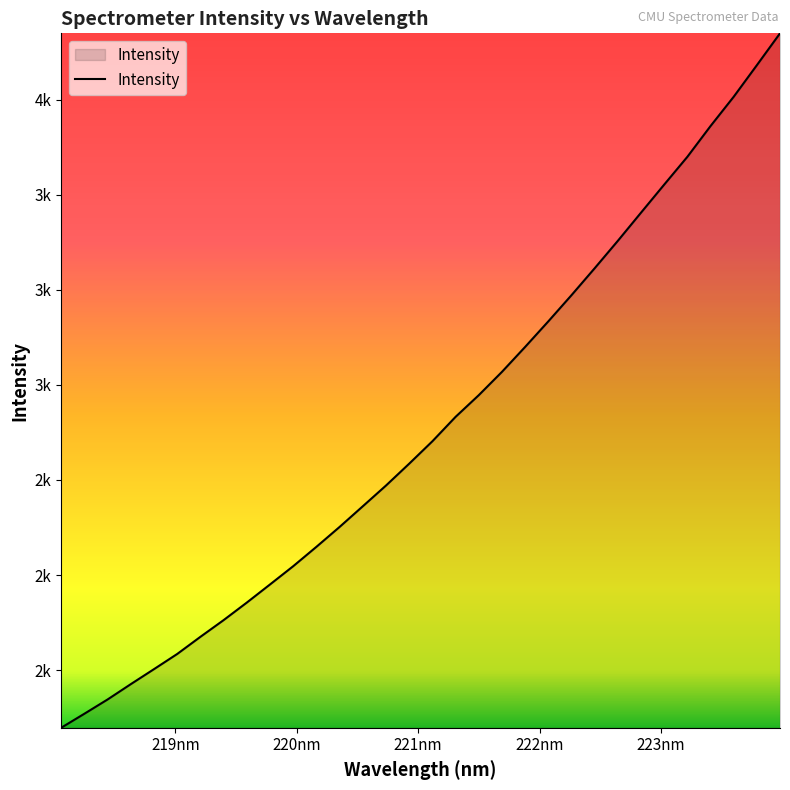

True or false: there are more than 0 points higher than both neighbors.

False